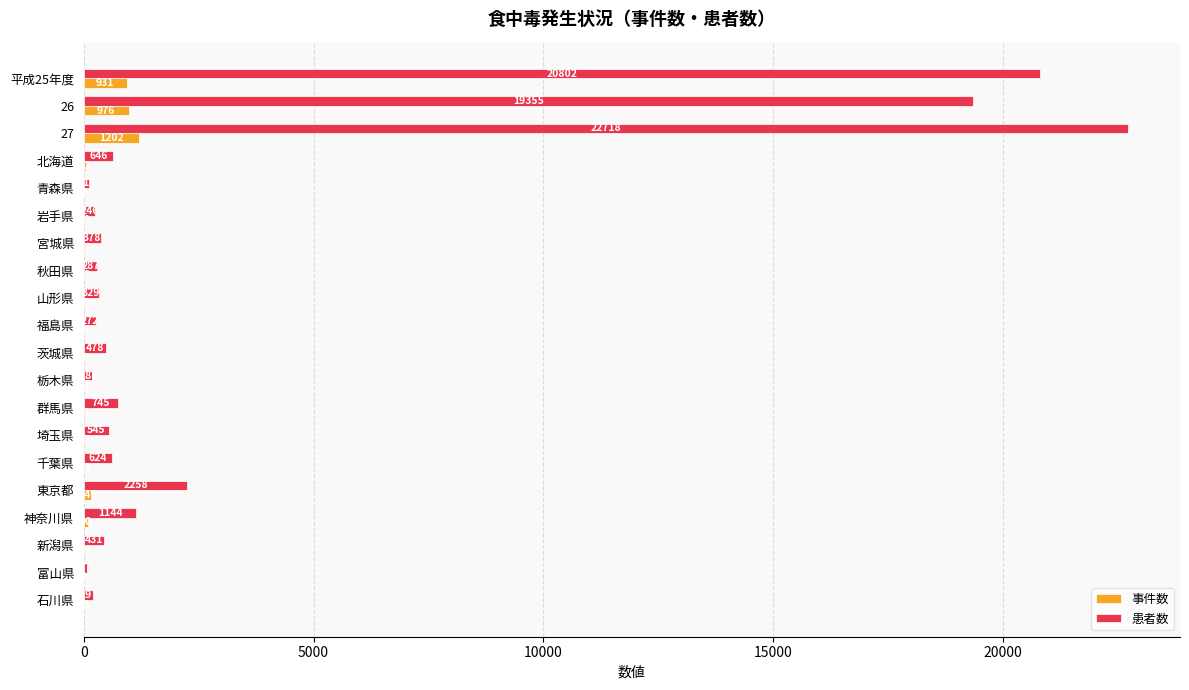

Which series has the largest total across all categories?

患者数